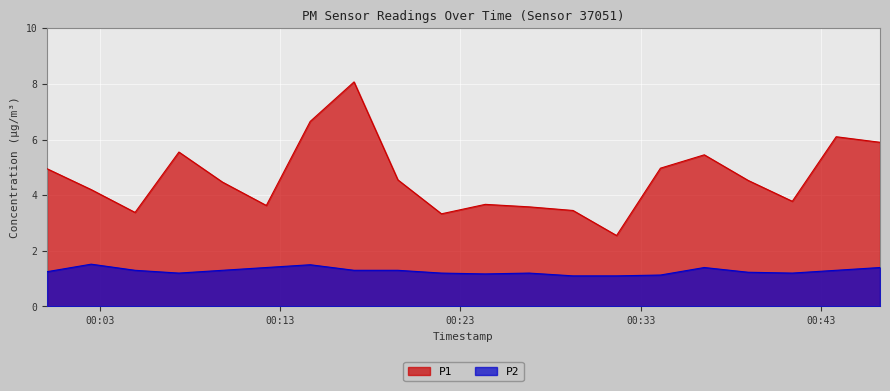

What is the sum of all P2 values?

25.5